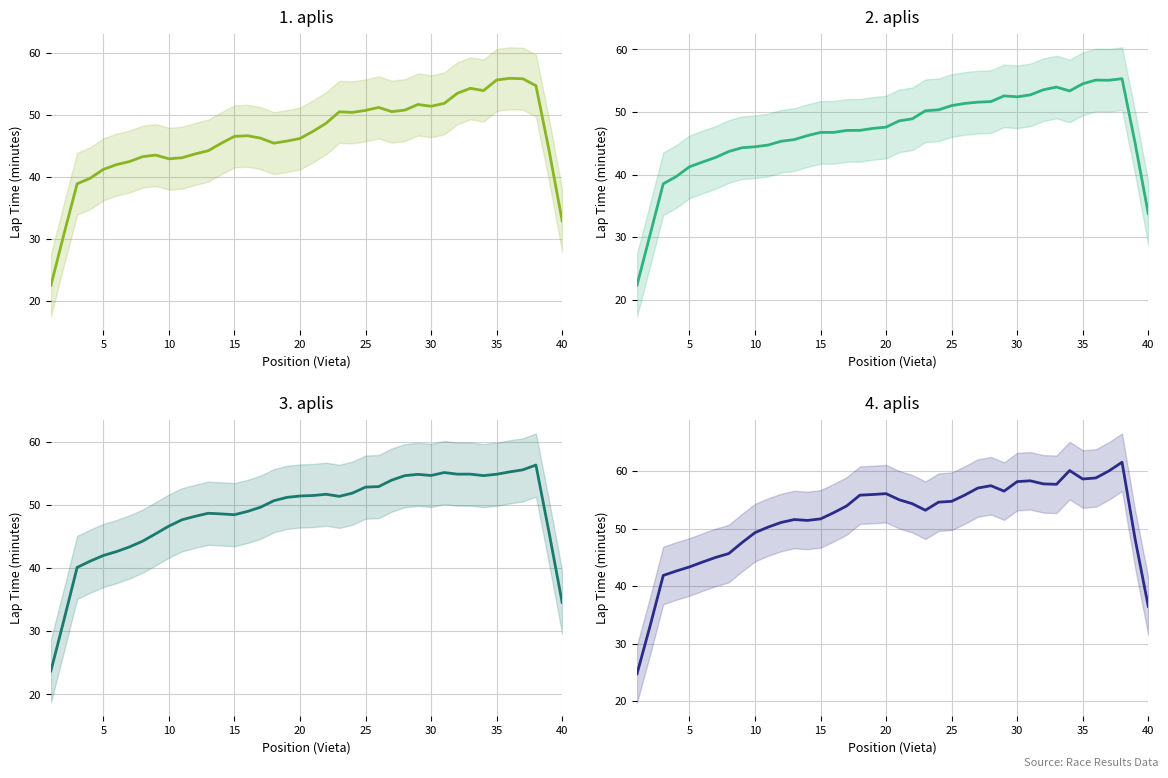

Is this an area chart (filled region under the line)?

No